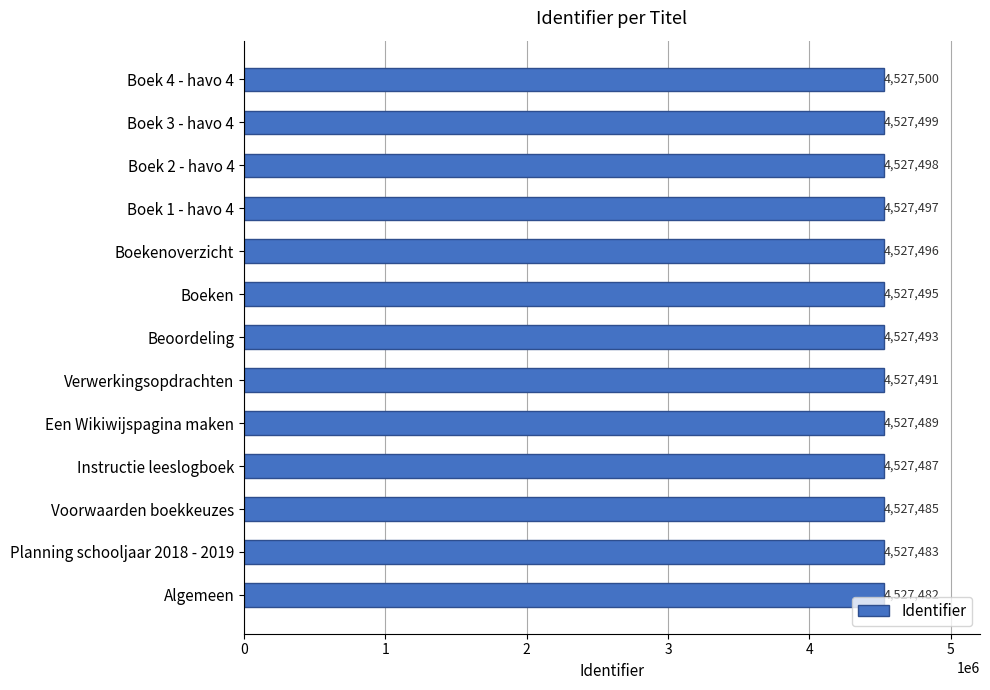

What is the difference between the maximum and minimum values?

18